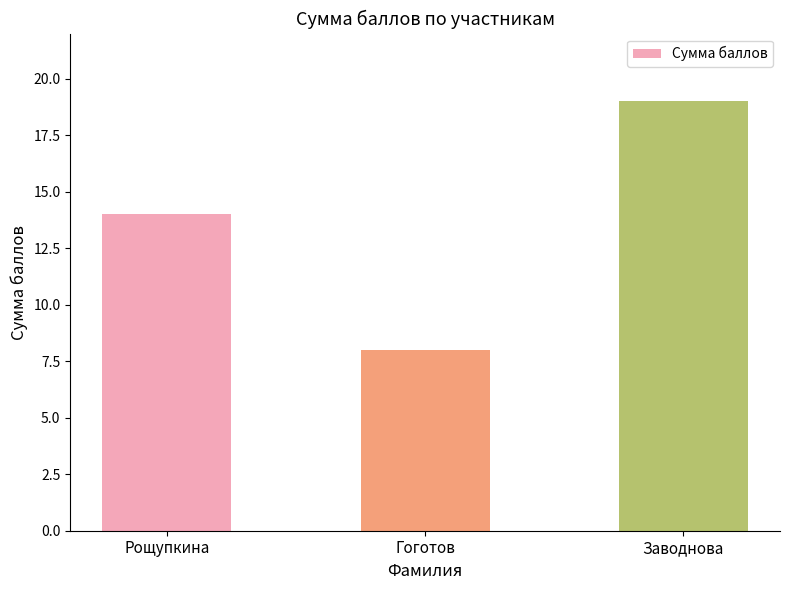

Which has a higher value, Рощупкина or Заводнова?

Заводнова